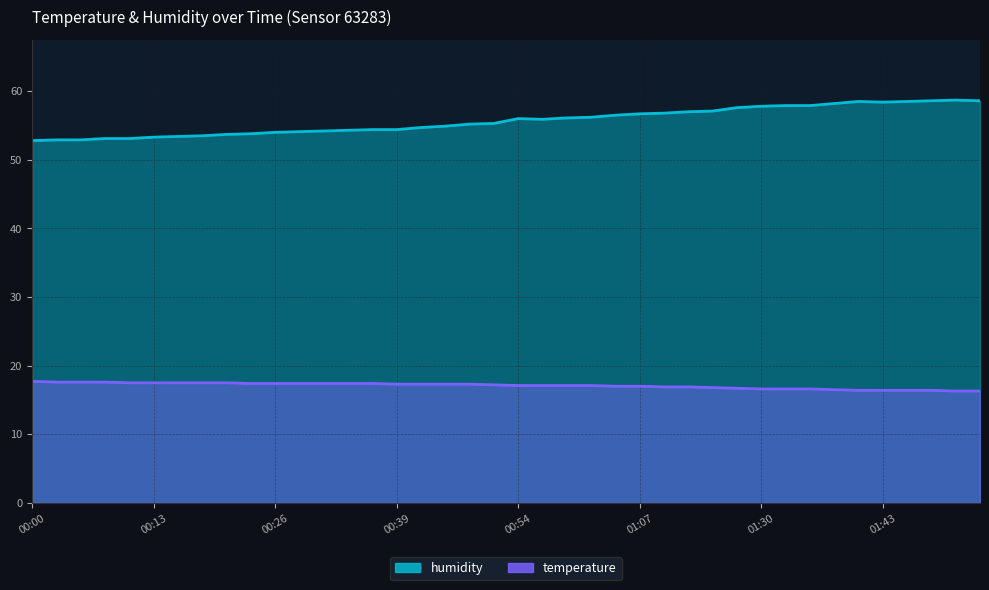

What position from the right is 00:13?

35